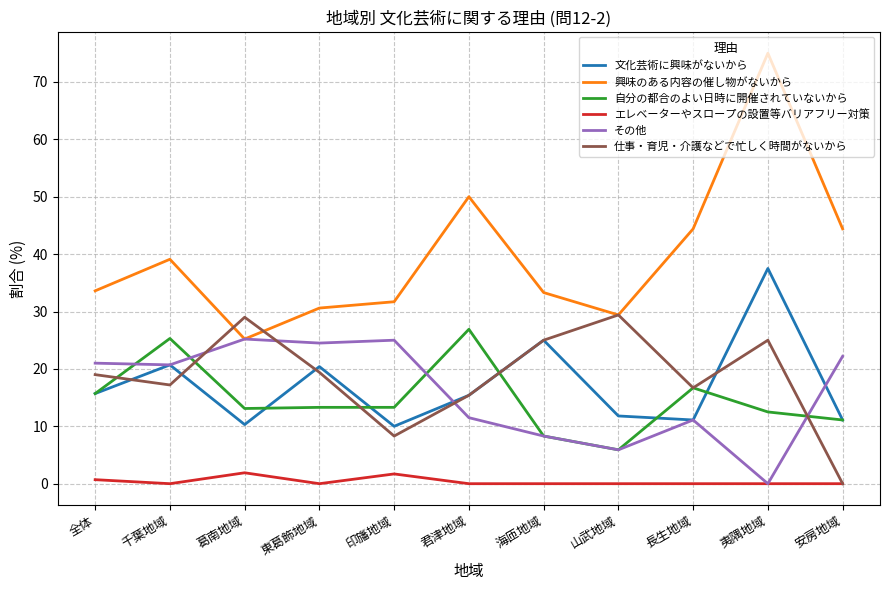

At which label does 自分の都合のよい日時に開催されていないから reach its peak?

君津地域